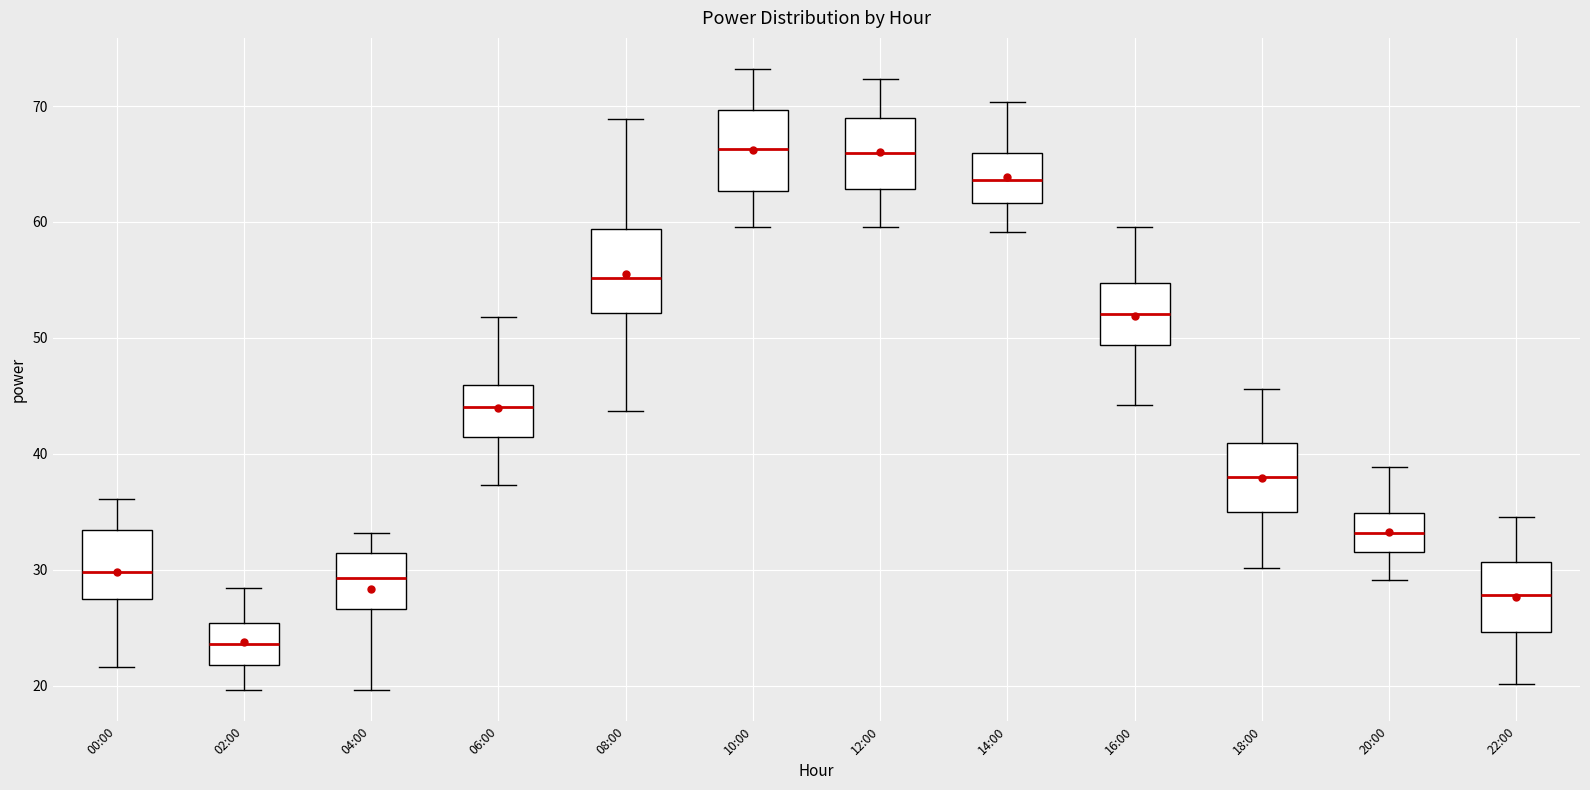

Reading left to right, transcribe this box plot: for each box, give where its median line is, the range the box spans, and where its two whiskers end, as read against the y-axis. The values are not printed on the chart, so give them approximately, as read against the axis.

00:00: median 30, box 27 to 33, whiskers 22 to 36
02:00: median 24, box 22 to 25, whiskers 20 to 28
04:00: median 29, box 27 to 31, whiskers 20 to 33
06:00: median 44, box 41 to 46, whiskers 37 to 52
08:00: median 55, box 52 to 59, whiskers 44 to 69
10:00: median 66, box 63 to 70, whiskers 60 to 73
12:00: median 66, box 63 to 69, whiskers 60 to 72
14:00: median 64, box 62 to 66, whiskers 59 to 70
16:00: median 52, box 49 to 55, whiskers 44 to 60
18:00: median 38, box 35 to 41, whiskers 30 to 46
20:00: median 33, box 32 to 35, whiskers 29 to 39
22:00: median 28, box 25 to 31, whiskers 20 to 35